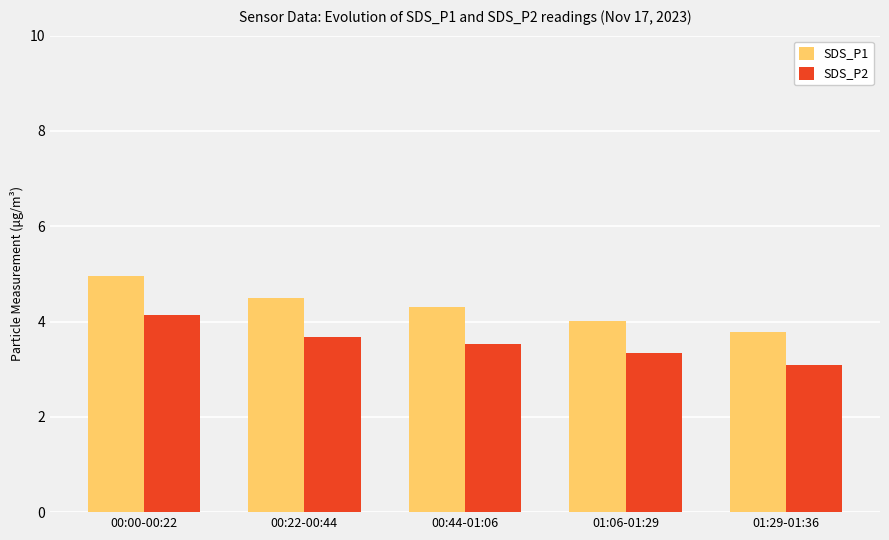

What is the sum of all SDS_P2 values?

17.7